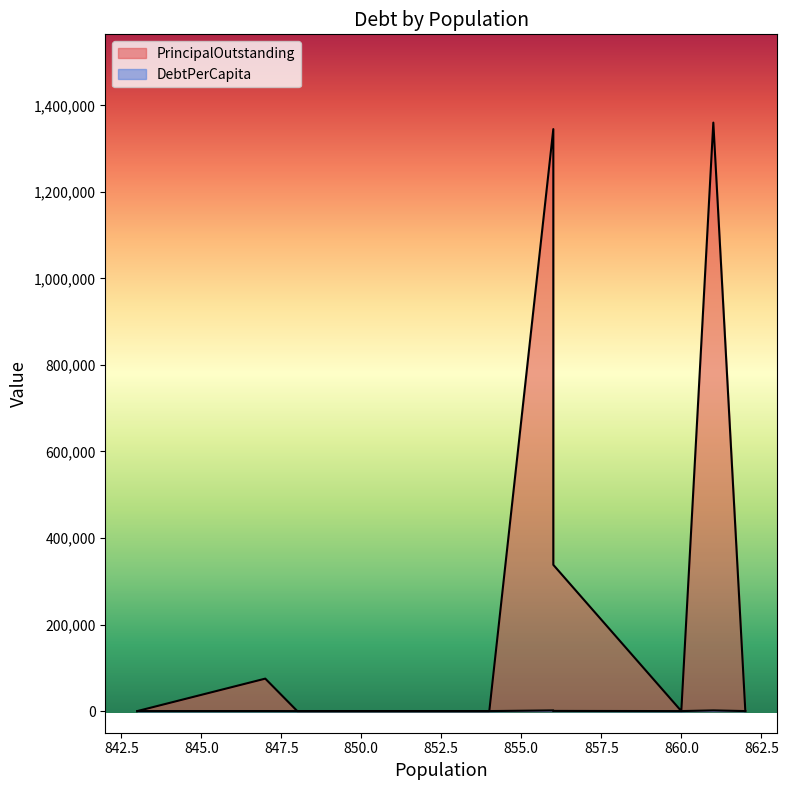

List the series in order of their peak value, highest first.

PrincipalOutstanding, DebtPerCapita